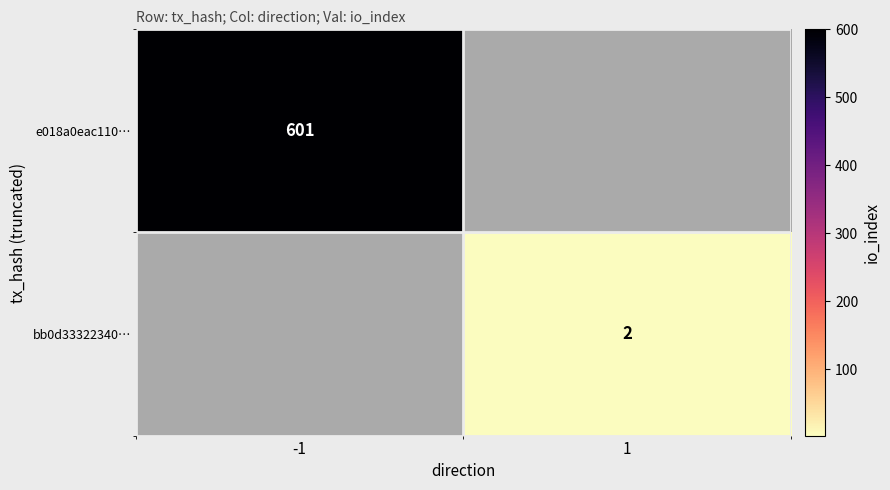

The e018a0eac110… series shows 601 at -1. True or false?

True